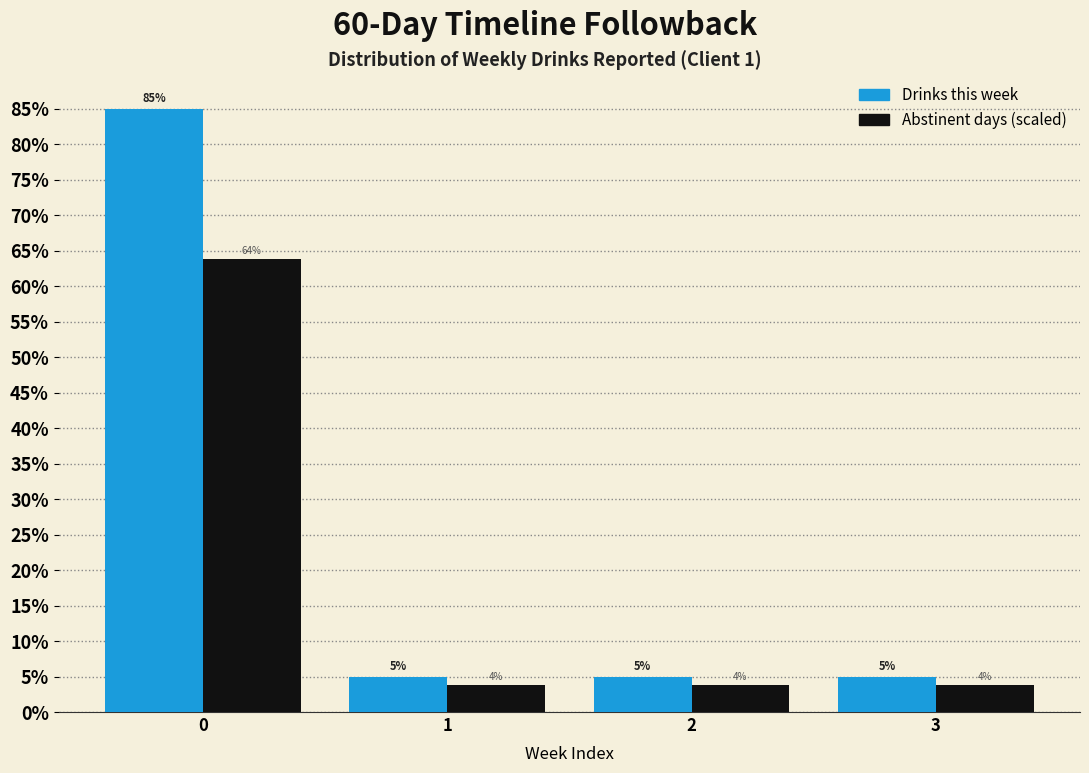

What is the approximate value of Drinks this week at 2?

5.0